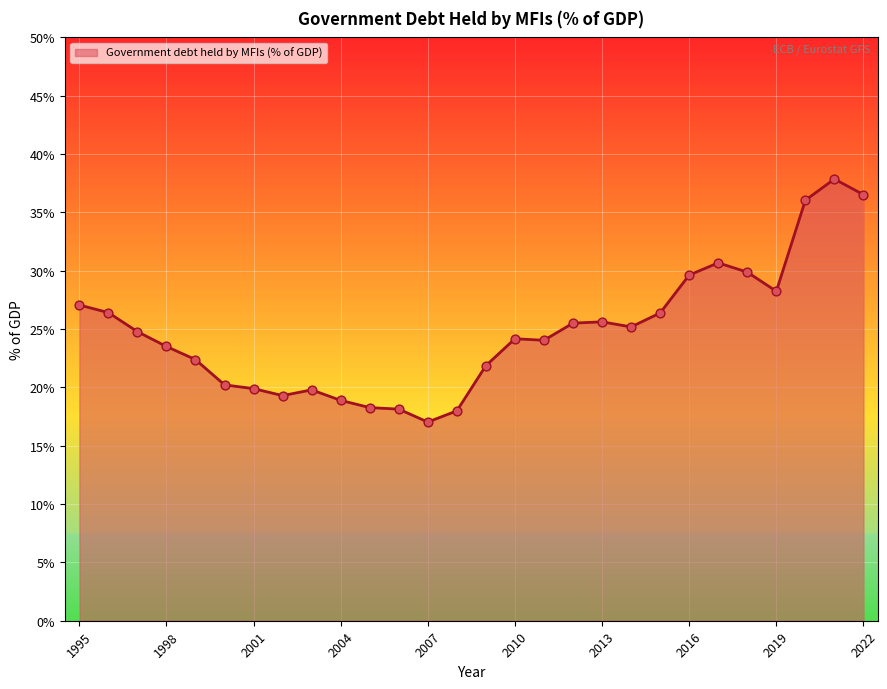

What is the greatest value displayed?

37.9